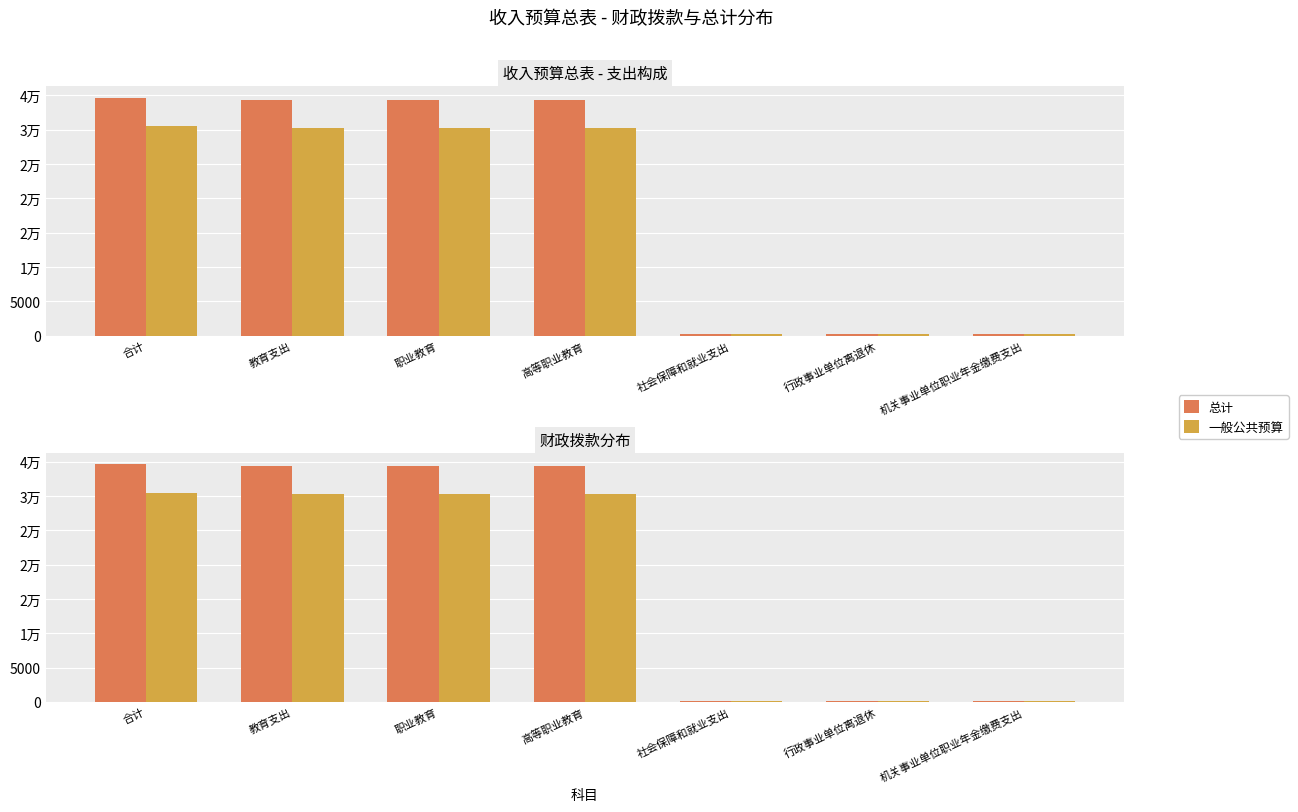

The 一般公共预算 series shows 201.0 at 行政事业单位离退休. True or false?

True